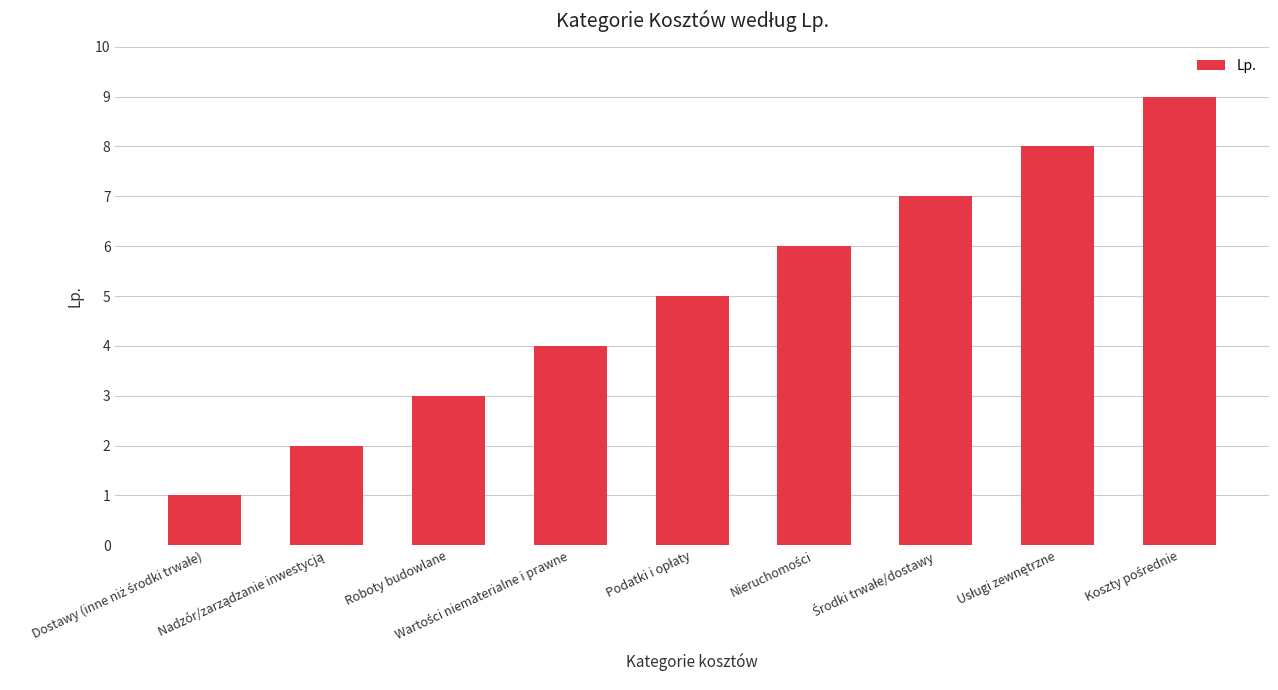

What is the greatest value displayed?

9